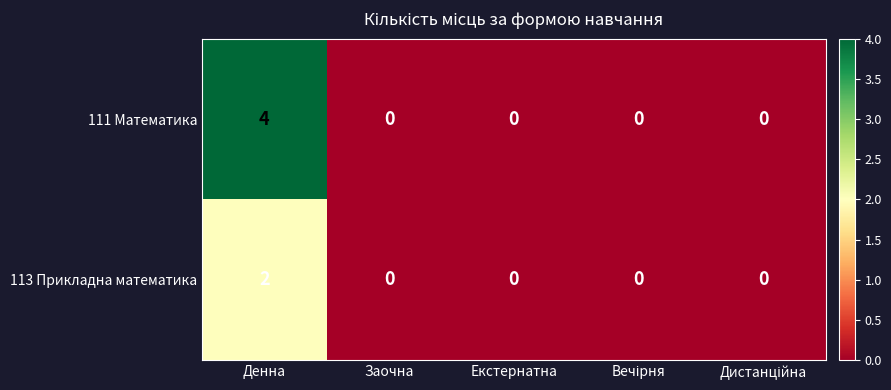

What is the maximum value shown in the chart?

4